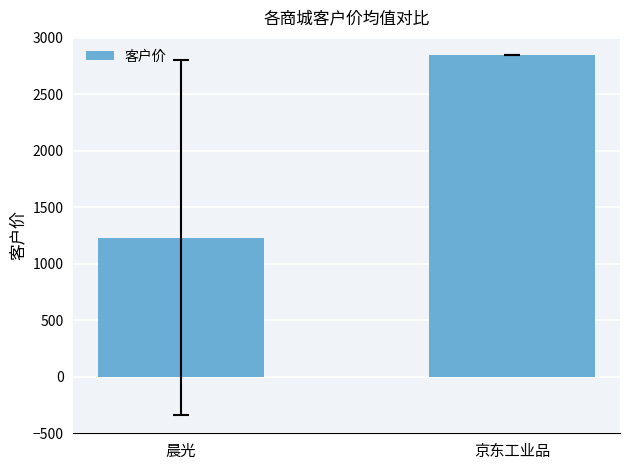

List the labels in order of value, largest first.

京东工业品, 晨光